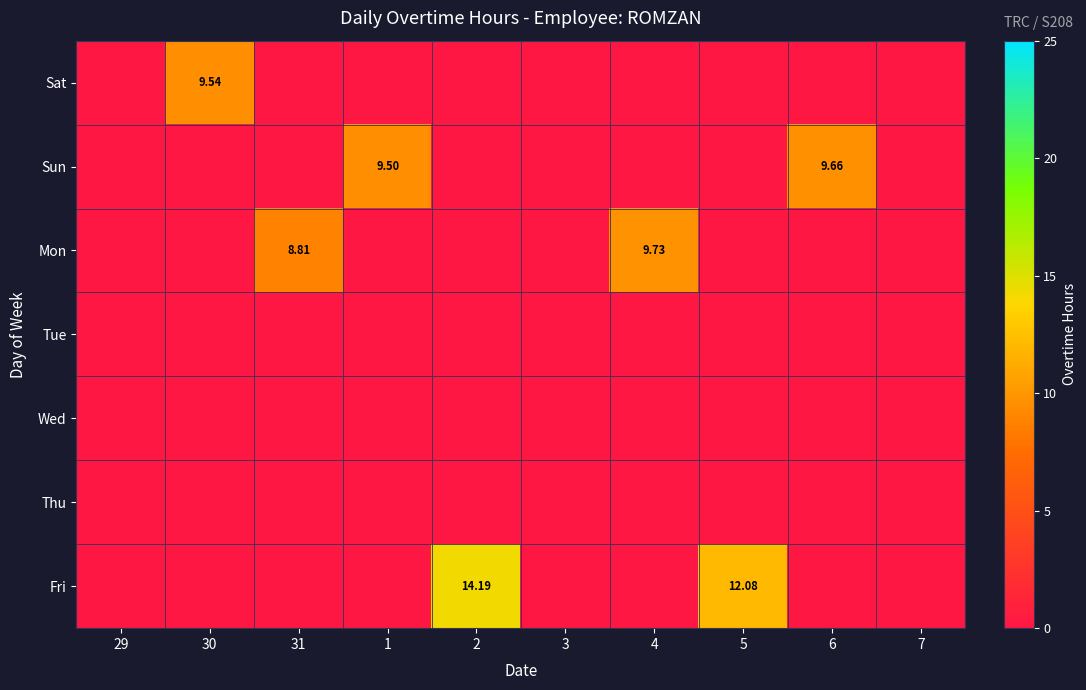

Where is Fri nearest to the value 7?

5